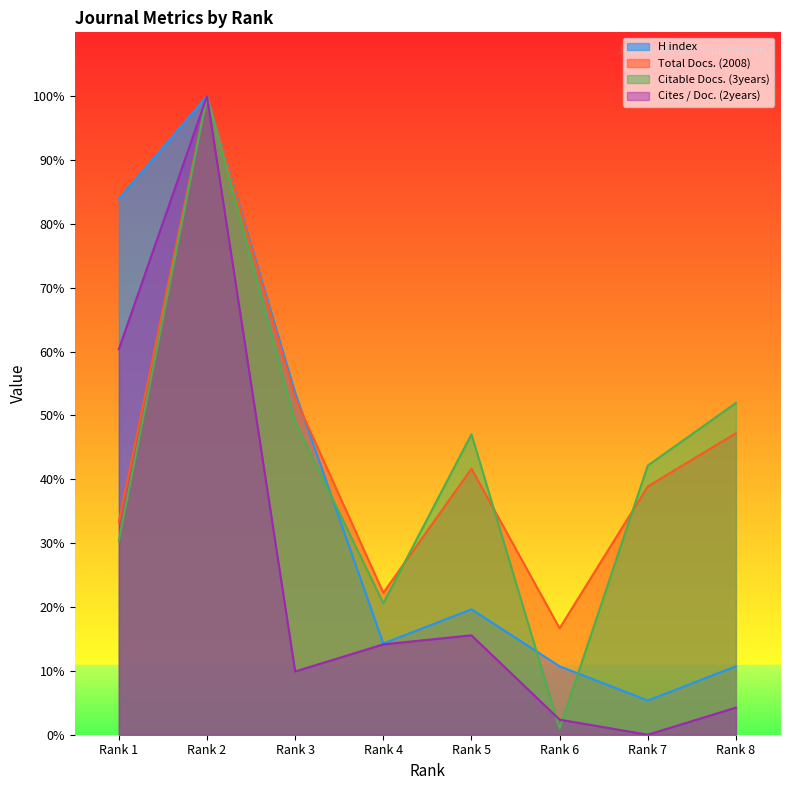

List the series in order of their peak value, highest first.

H index, Total Docs. (2008), Citable Docs. (3years), Cites / Doc. (2years)